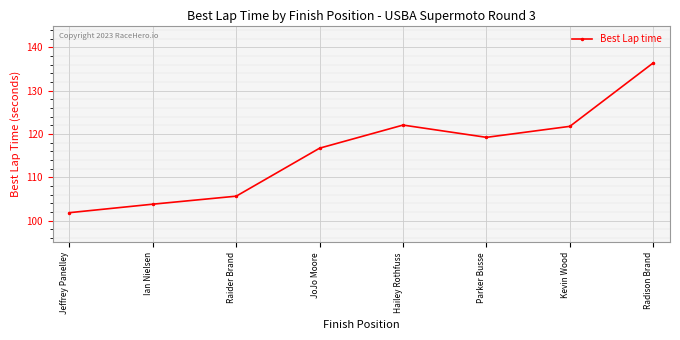

What is the difference between the values at Ian Nielsen and Jeffrey Panelley?

2.0